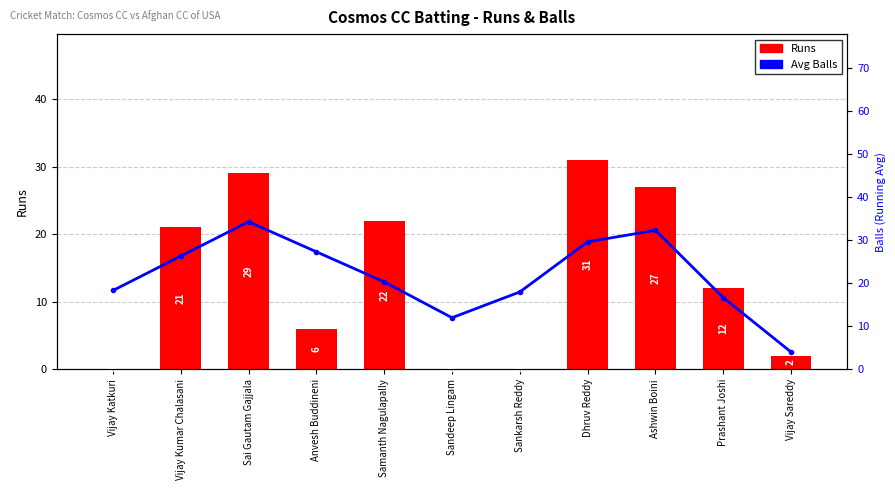

Reading left to right, list all the values displayed in this chart.

Runs: 0.0	21.0	29.0	6.0	22.0	0.0	0.0	31.0	27.0	12.0	2.0
Avg Balls: 18.3	26.3	34.3	27.3	20.3	12.0	18.0	29.7	32.3	16.7	4.0